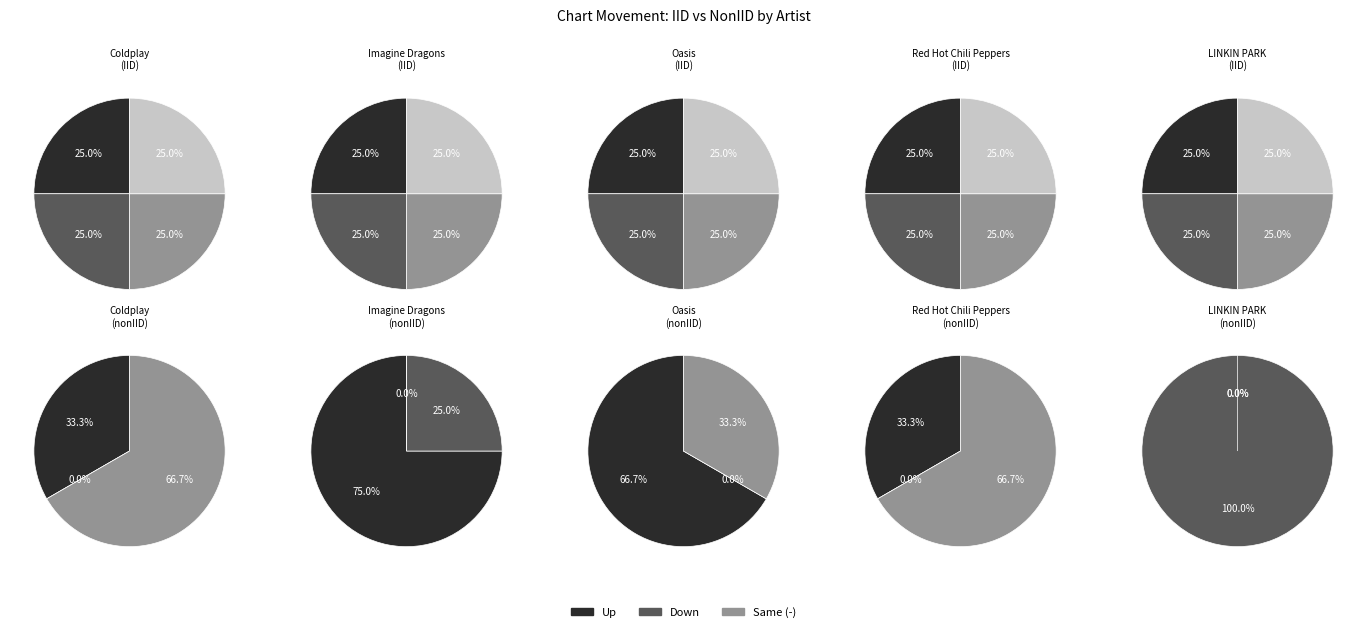

To the nearest percent, what portion does up represent?

40%